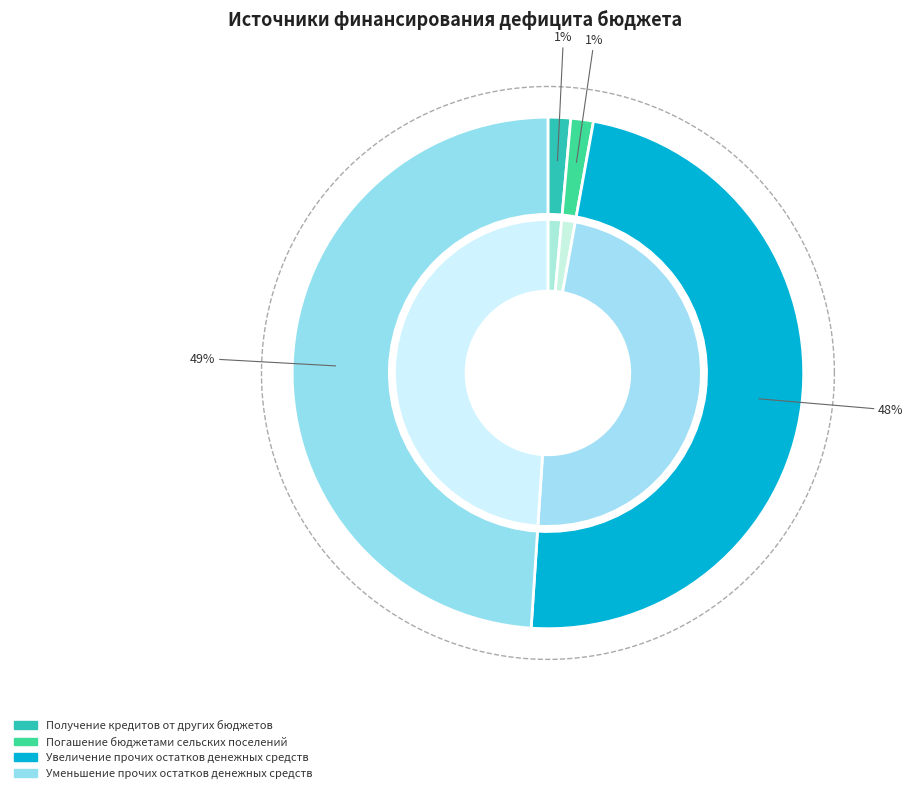

Count the number of slices in the pie.

4